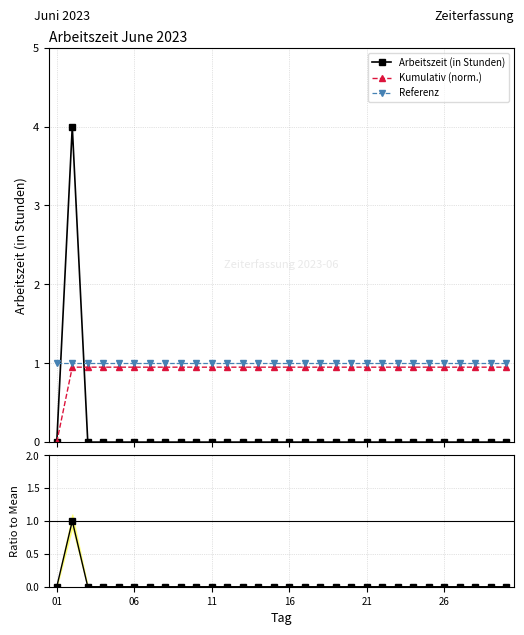

How many times do Arbeitszeit (in Stunden) and Referenz cross each other?

2